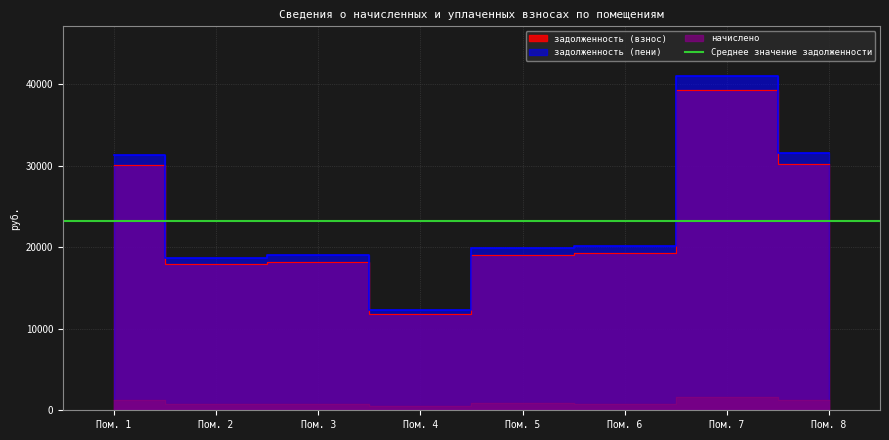

Rank the series at Пом. 8 from lowest to highest value.

начислено, задолженность (взнос), задолженность (пени)